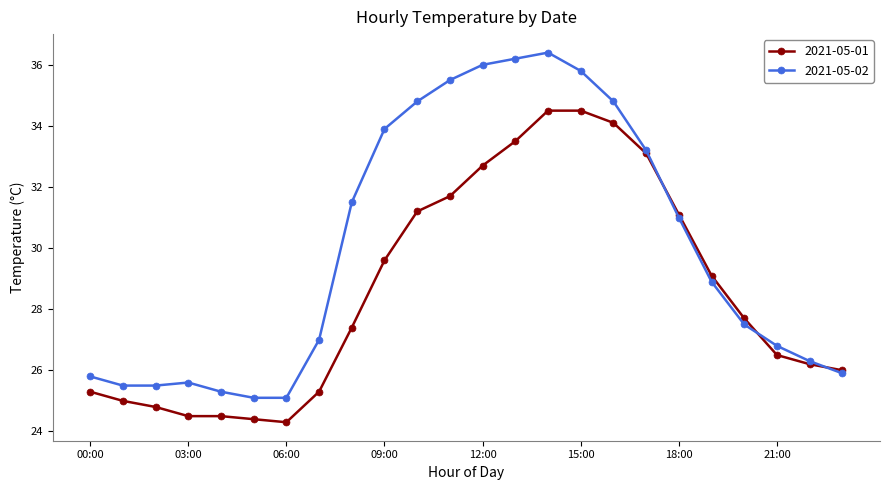

At how many categories does at least one series exceed 28?

12